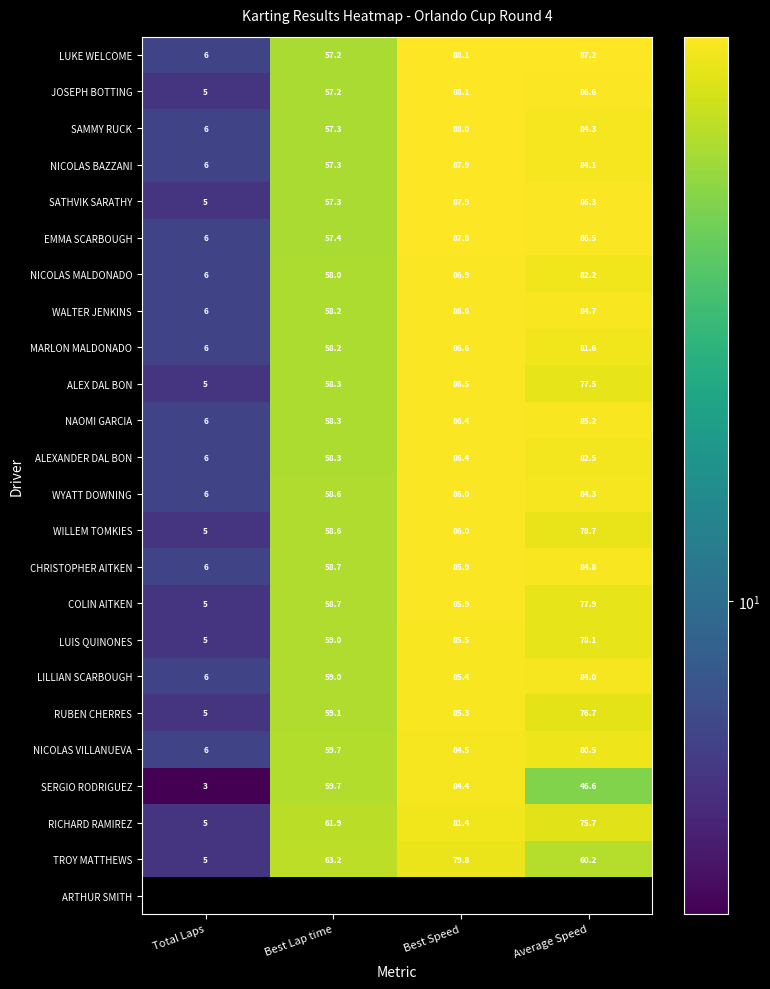

At how many categories does at least one series exceed 71?

2